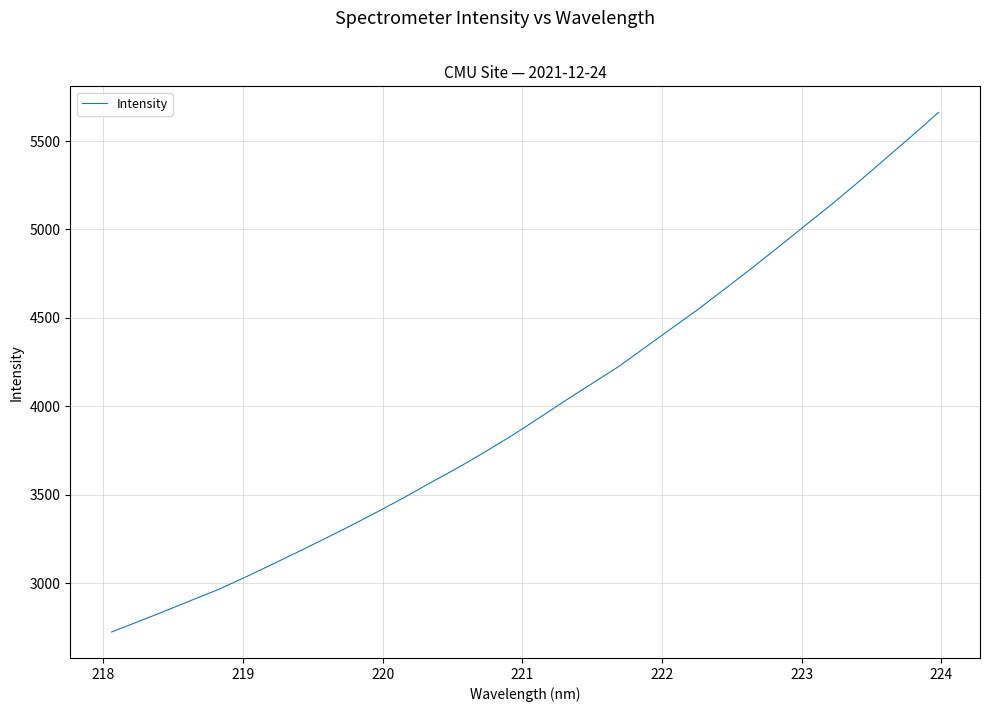

What is the difference between the maximum and minimum values?

2938.4